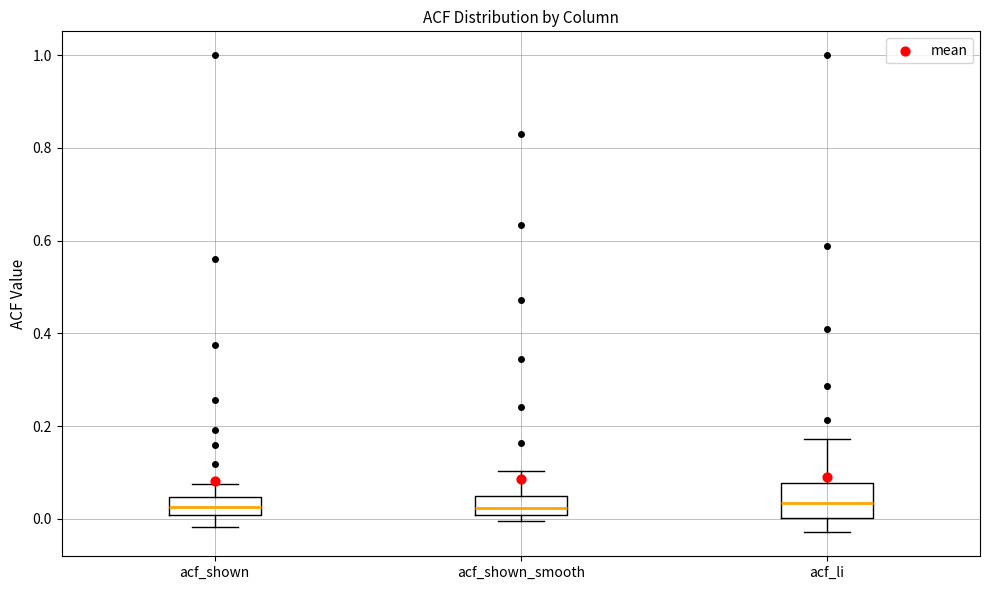

Reading left to right, transcribe this box plot: for each box, give where its median line is, the range the box spans, and where its two whiskers end, as read against the y-axis. The values are not printed on the chart, so give them approximately, as read against the axis.

acf_shown: median 0.02, box 0.00 to 0.04, whiskers -0.02 to 0.08
acf_shown_smooth: median 0.02, box 0.00 to 0.04, whiskers 0.00 (just below the box's lower edge) to 0.10
acf_li: median 0.04, box 0.00 to 0.08, whiskers -0.02 to 0.18